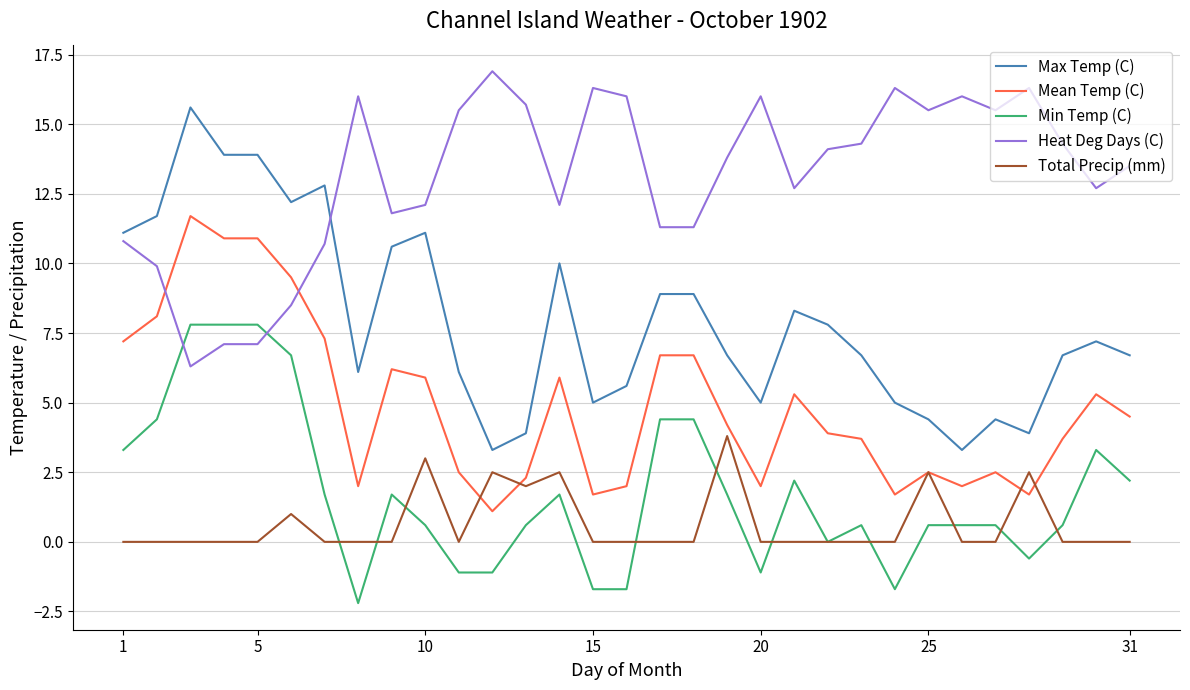

Reading left to right, what are all the values shown in this chart?

Max Temp (C): 11.1	11.7	15.6	13.9	13.9	12.2	12.8	6.1	10.6	11.1	6.1	3.3	3.9	10.0	5.0	5.6	8.9	8.9	6.7	5.0	8.3	7.8	6.7	5.0	4.4	3.3	4.4	3.9	6.7	7.2	6.7
Mean Temp (C): 7.2	8.1	11.7	10.9	10.9	9.5	7.3	2.0	6.2	5.9	2.5	1.1	2.3	5.9	1.7	2.0	6.7	6.7	4.2	2.0	5.3	3.9	3.7	1.7	2.5	2.0	2.5	1.7	3.7	5.3	4.5
Min Temp (C): 3.3	4.4	7.8	7.8	7.8	6.7	1.7	-2.2	1.7	0.6	-1.1	-1.1	0.6	1.7	-1.7	-1.7	4.4	4.4	1.7	-1.1	2.2	0.0	0.6	-1.7	0.6	0.6	0.6	-0.6	0.6	3.3	2.2
Heat Deg Days (C): 10.8	9.9	6.3	7.1	7.1	8.5	10.7	16.0	11.8	12.1	15.5	16.9	15.7	12.1	16.3	16.0	11.3	11.3	13.8	16.0	12.7	14.1	14.3	16.3	15.5	16.0	15.5	16.3	14.3	12.7	13.5
Total Precip (mm): 0.0	0.0	0.0	0.0	0.0	1.0	0.0	0.0	0.0	3.0	0.0	2.5	2.0	2.5	0.0	0.0	0.0	0.0	3.8	0.0	0.0	0.0	0.0	0.0	2.5	0.0	0.0	2.5	0.0	0.0	0.0